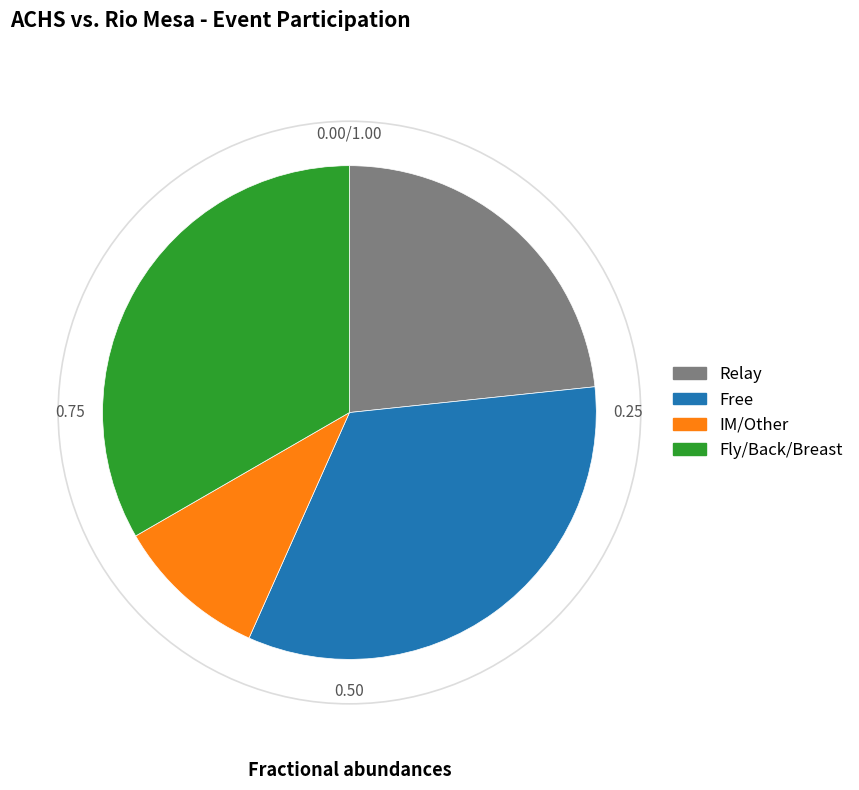

Is there a majority slice in this chart?

No